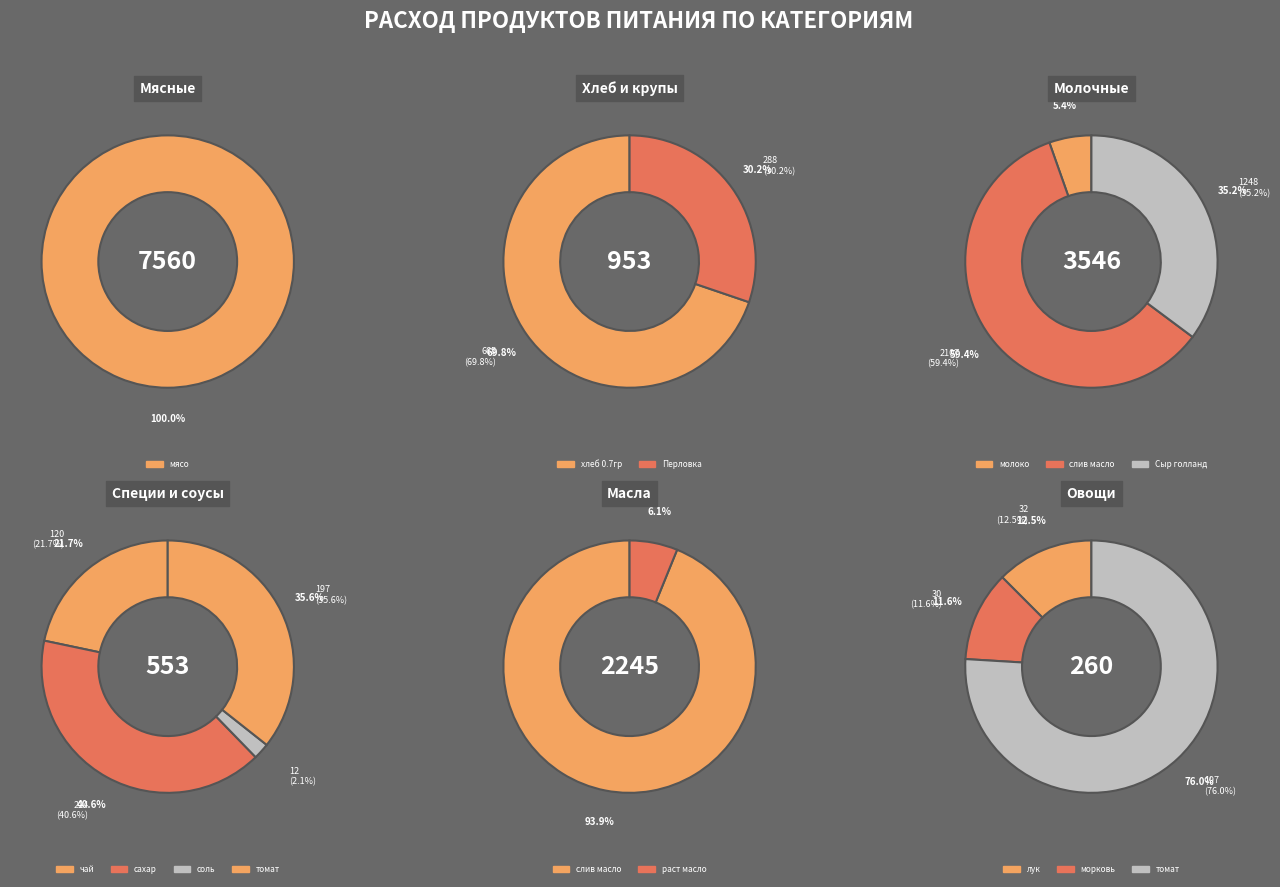

Which slice is the largest?

мясо